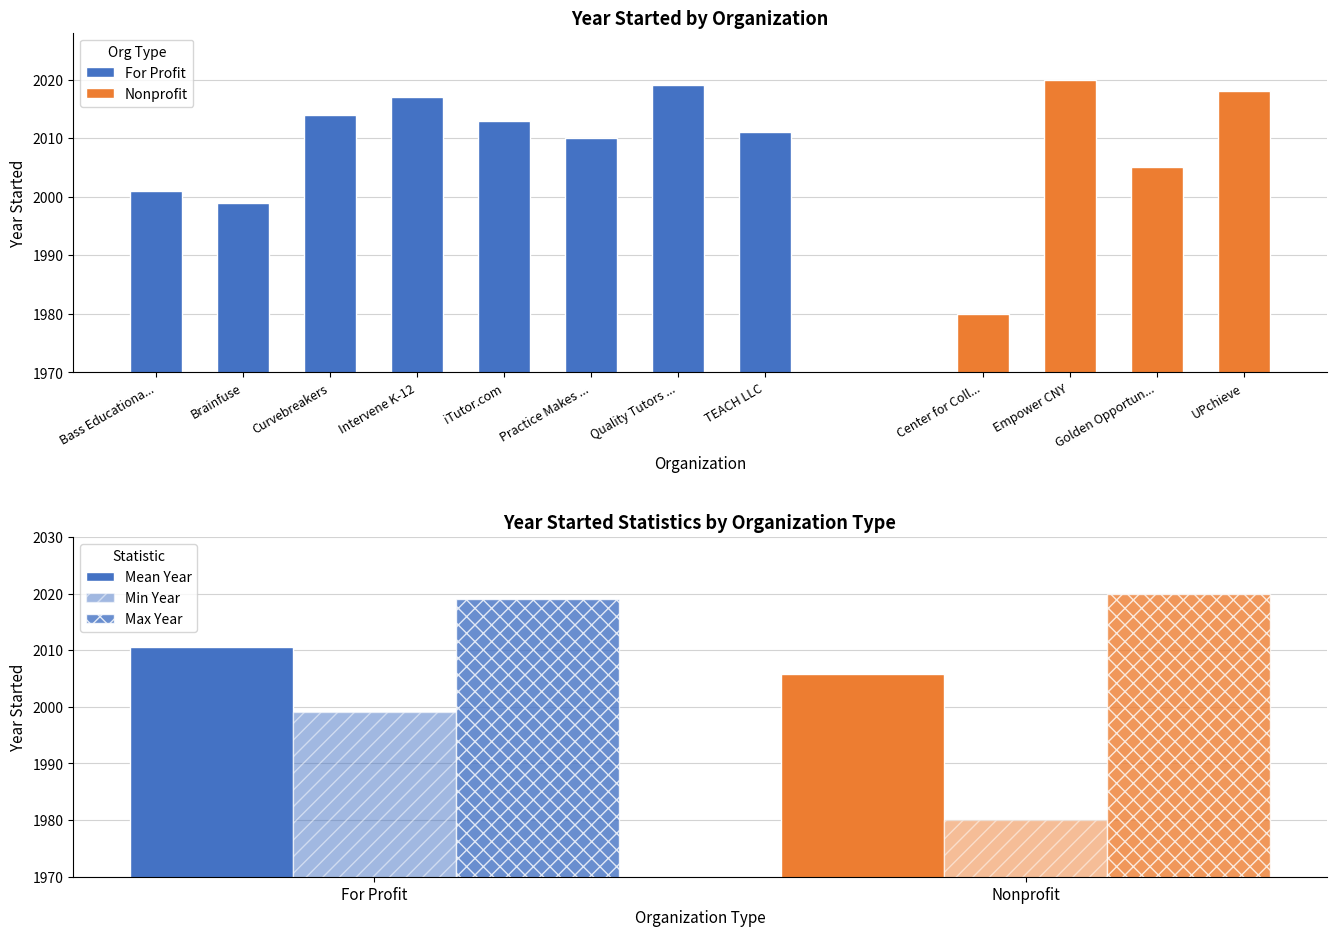

Does the chart contain stacked bars?

No